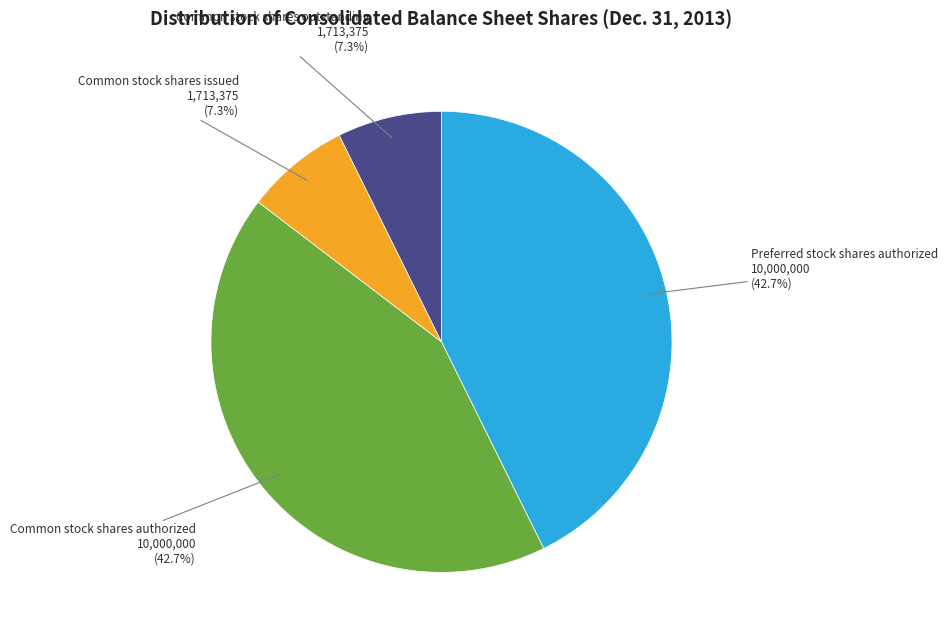

How much of the chart is everything except Common stock shares outstanding?

92.7%